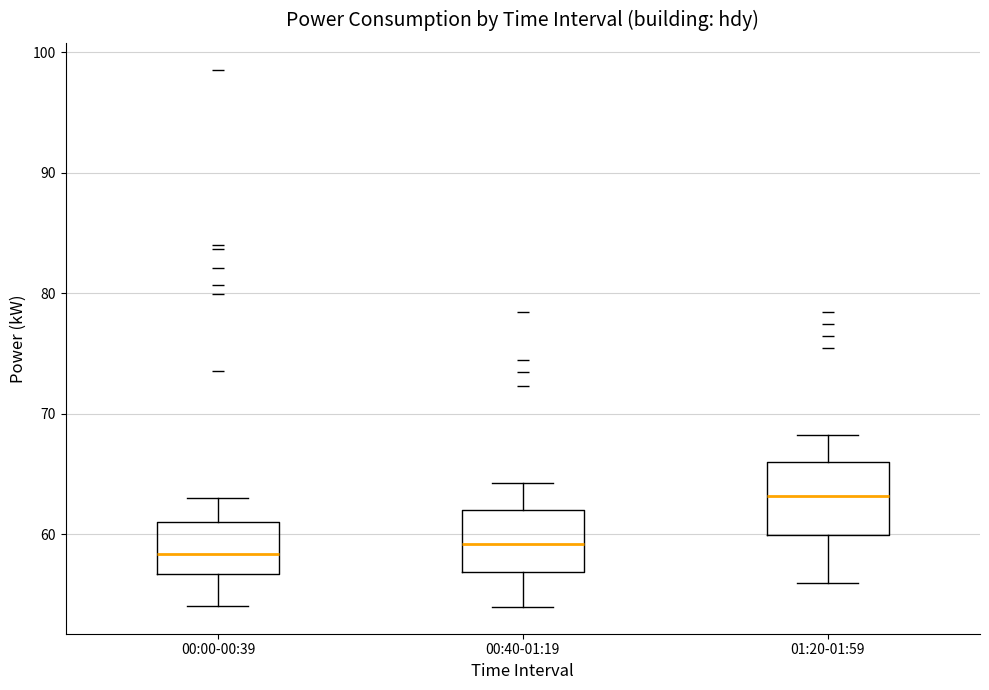

Reading left to right, read every box against the y-axis: the position of its median line, the range the box covers, and the ends of its whiskers. The values are not printed on the chart, so give them approximately, as read against the axis.

00:00-00:39: median 58, box 57 to 61, whiskers 54 to 63
00:40-01:19: median 59, box 57 to 62, whiskers 54 to 64
01:20-01:59: median 63, box 60 to 66, whiskers 56 to 68